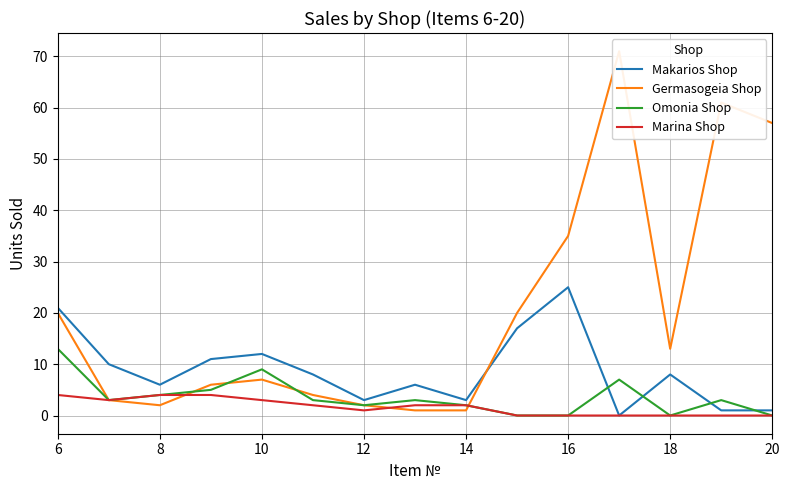

The value of Omonia Shop at 12 is 2. True or false?

True